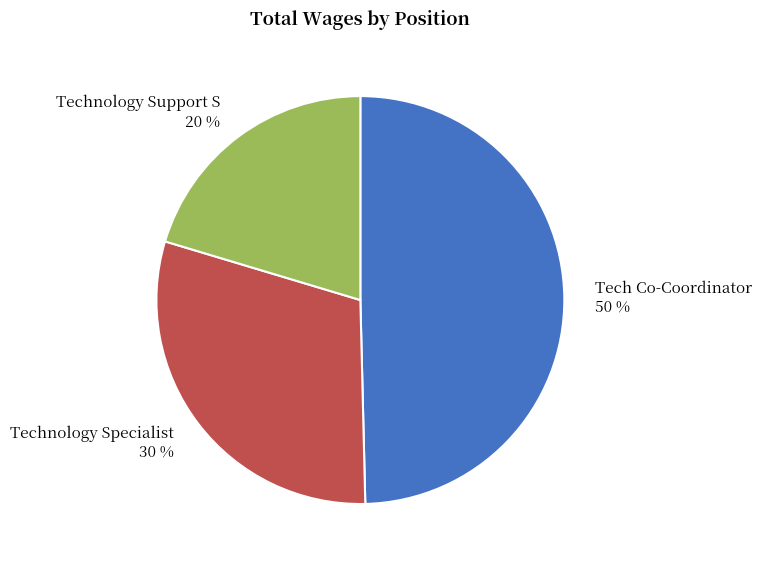

To the nearest percent, what is the average slice percentage?

33%